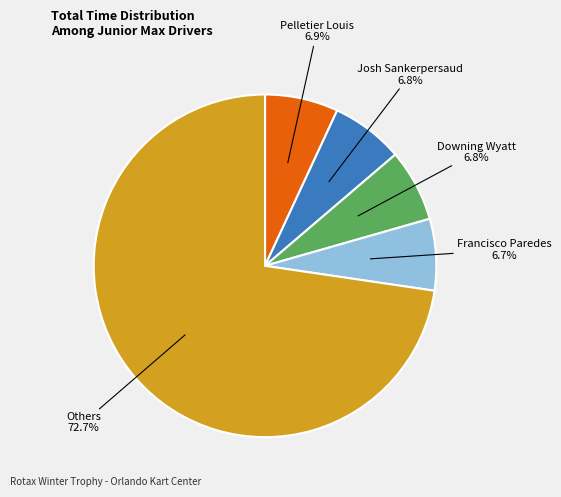

Is there any slice that represents more than half of the pie?

Yes